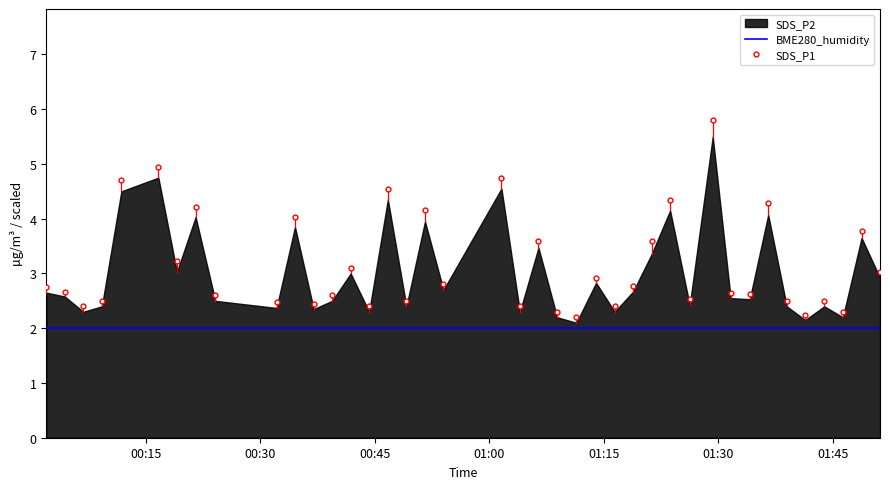

True or false: BME280_humidity and SDS_P1 cross at least once.

False